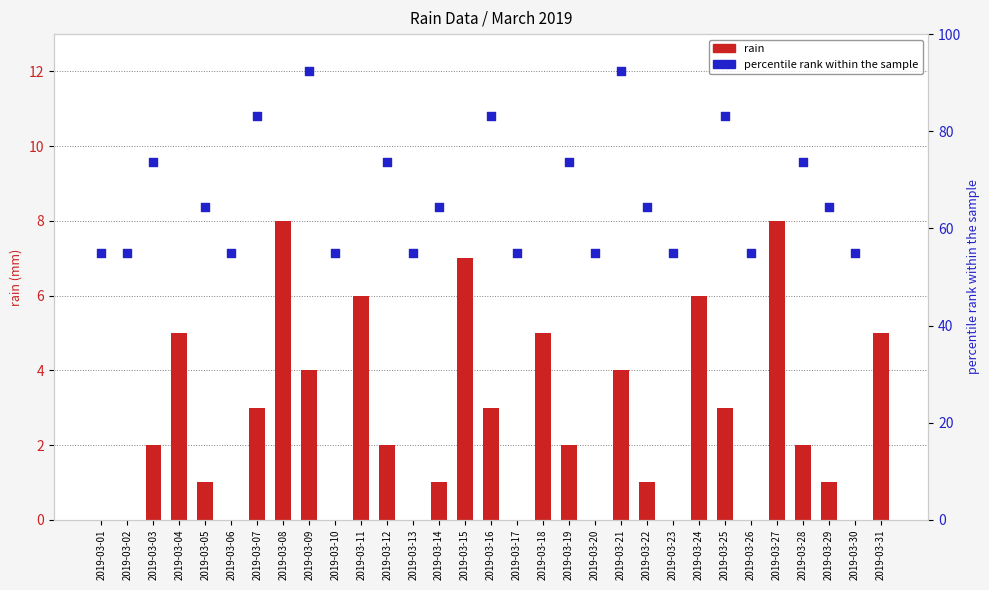

What are all the series names shown in the legend?

rain, percentile rank within the sample